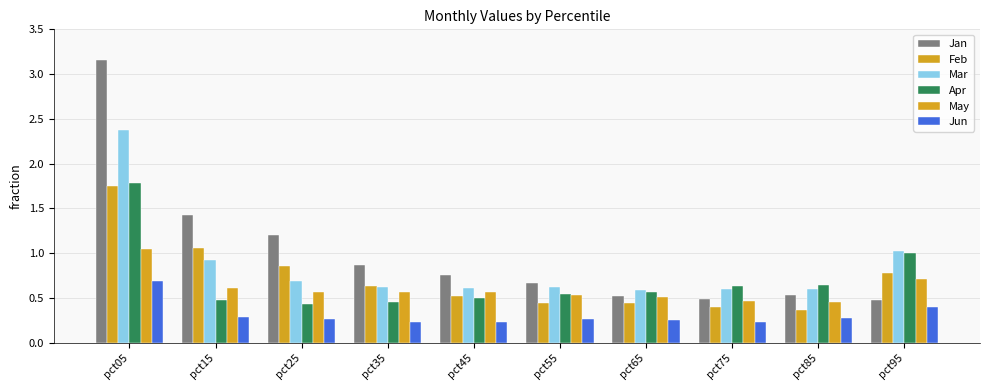

What is the highest value of the Apr series?

1.8